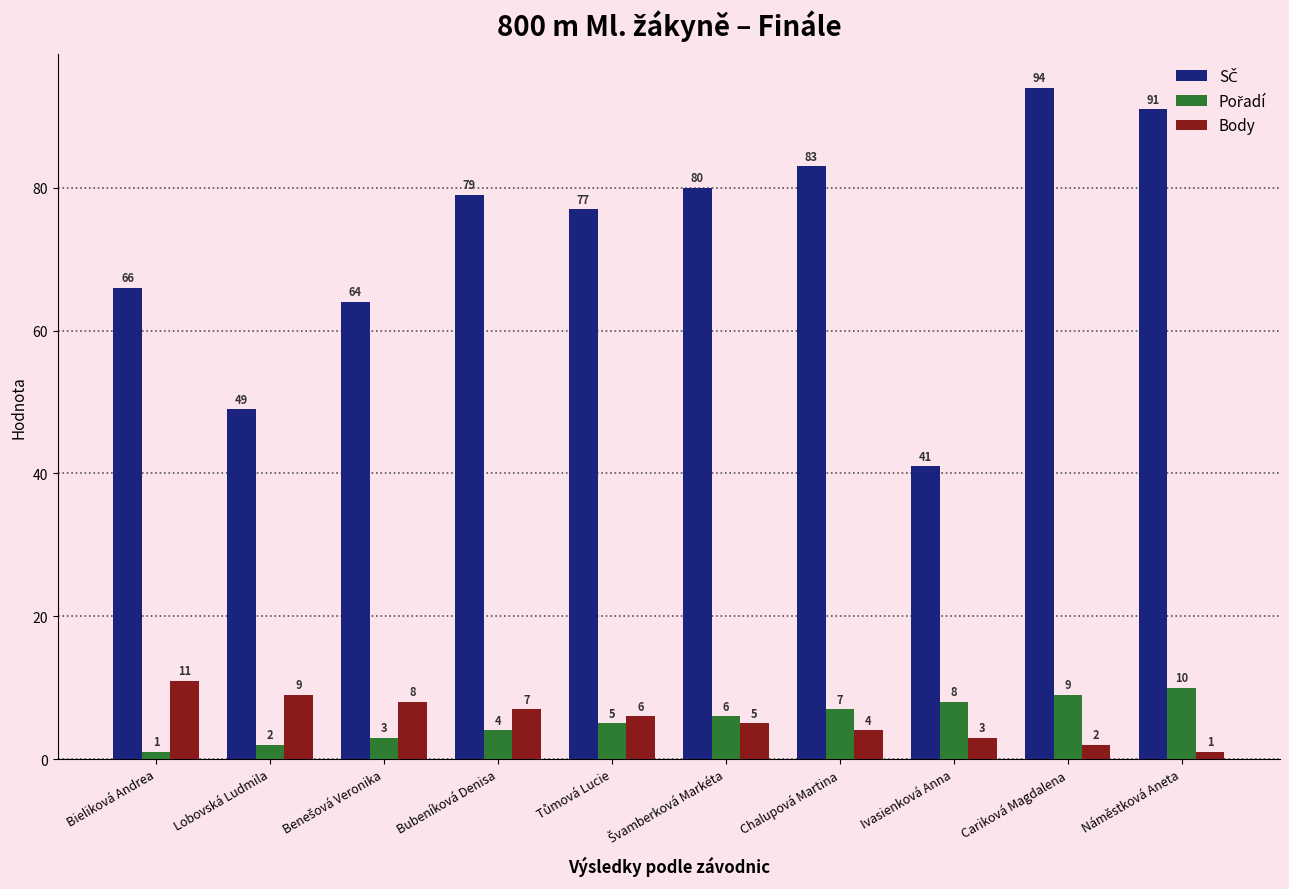

At which label does Body reach its peak?

Bieliková Andrea